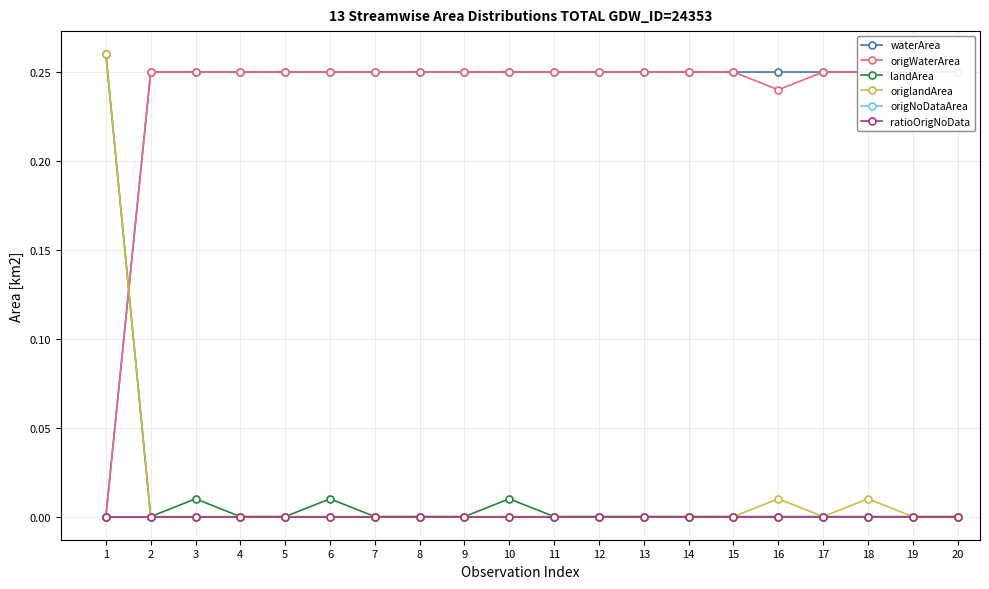

What is the difference between the origWaterArea values at 1 and 7?

0.2